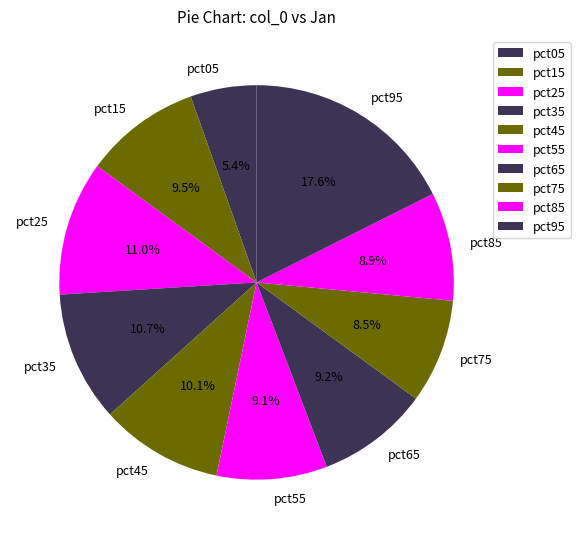

Does pct75 account for over 50% of the chart?

No